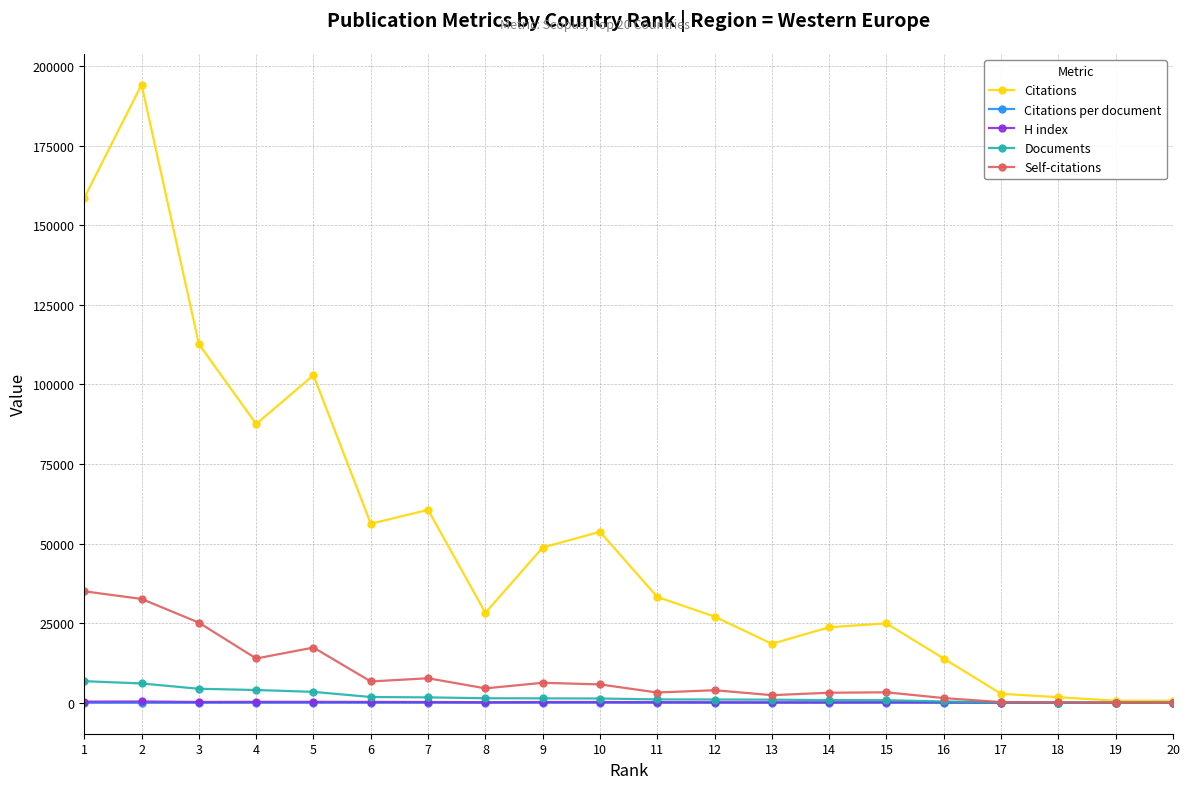

Does the chart have visible grid lines?

Yes